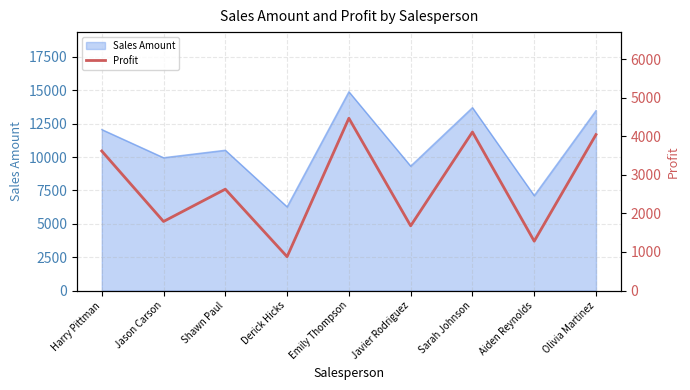

What is the highest value of the Sales Amount series?

14890